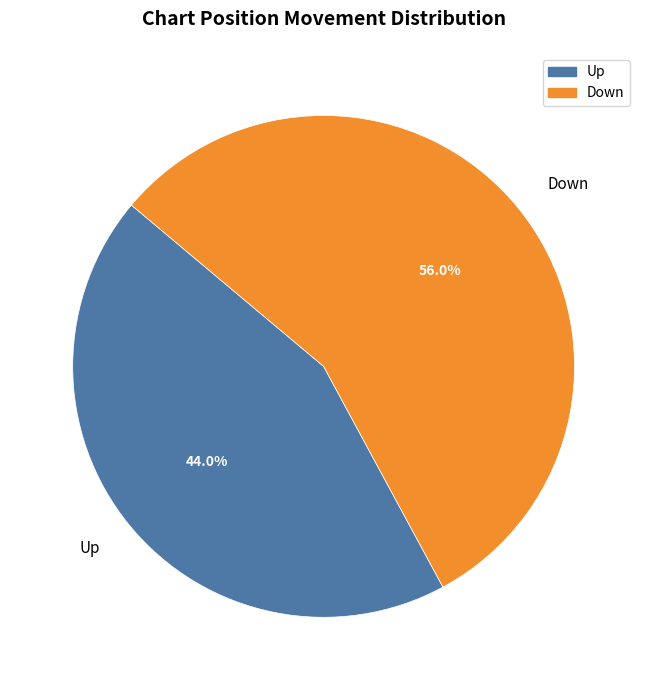

To the nearest percent, what is the average slice percentage?

50%